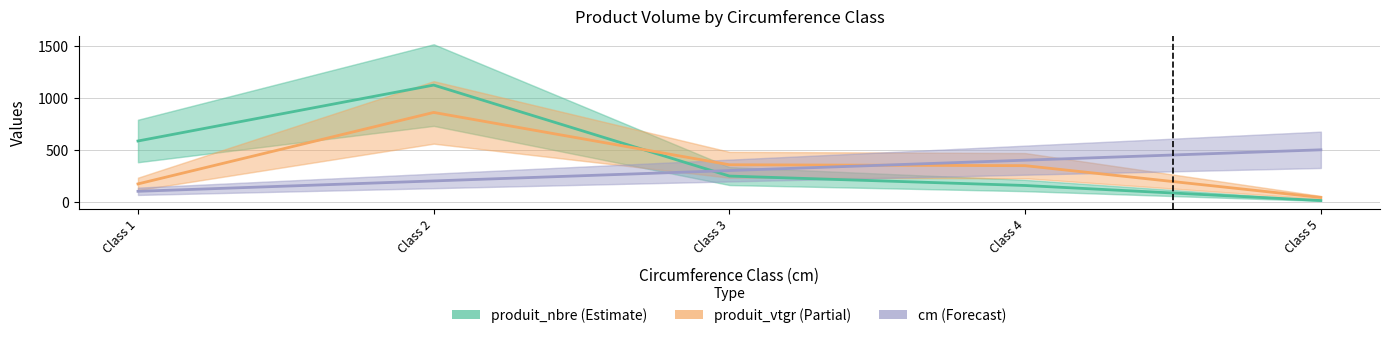

Between Class 2 and Class 5, which is larger?

Class 2